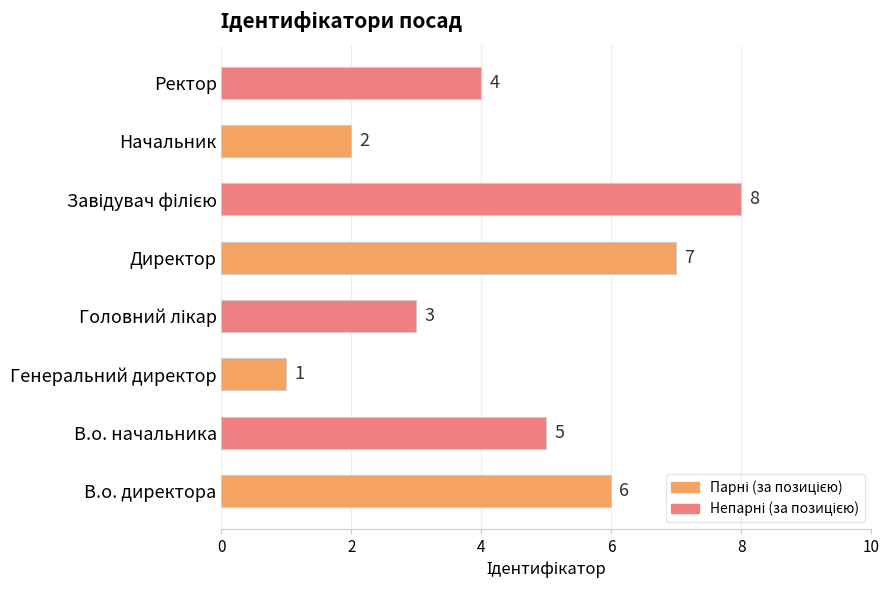

What is the greatest value displayed?

8